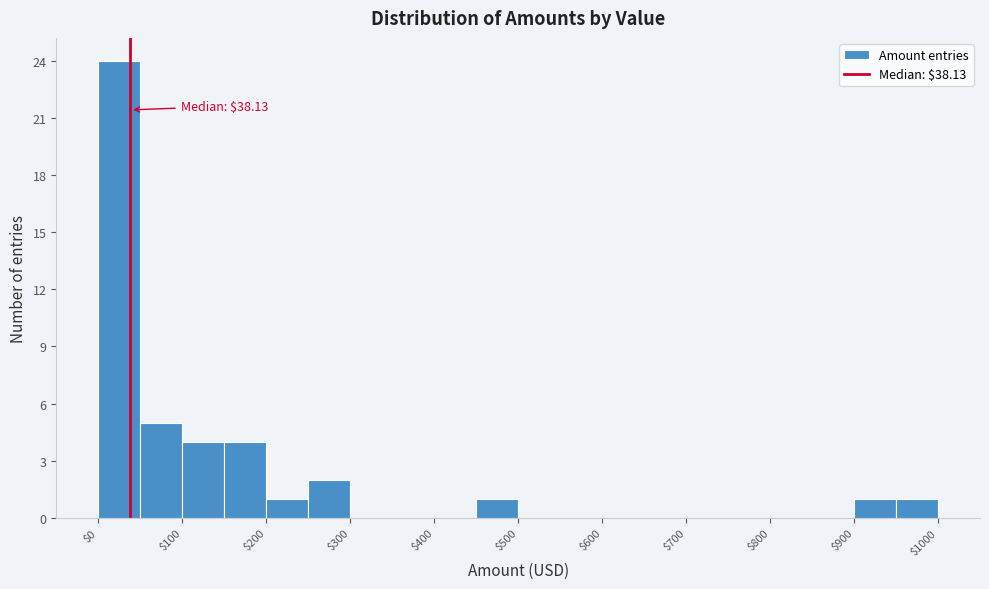

Which range on the x-axis has the tallest bar?

0 to 50